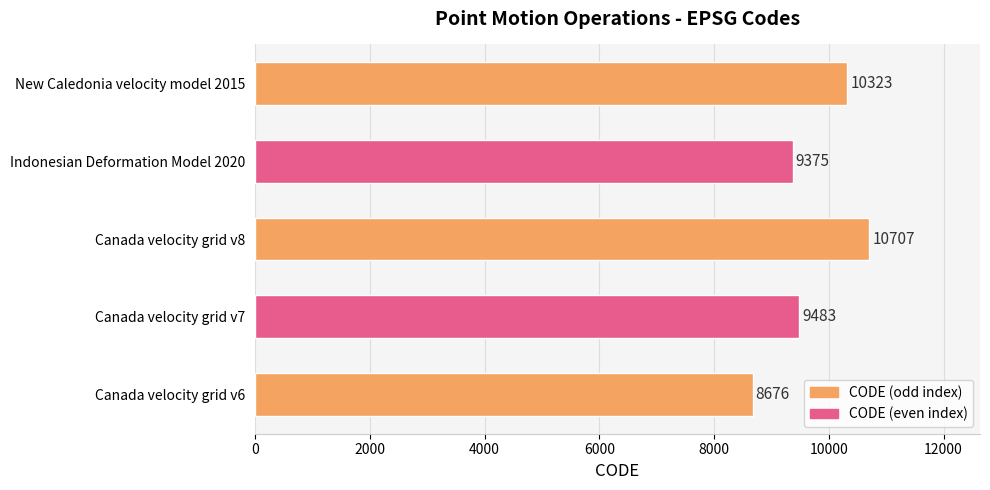

True or false: the data shows 14233 at New Caledonia velocity model 2015.

False